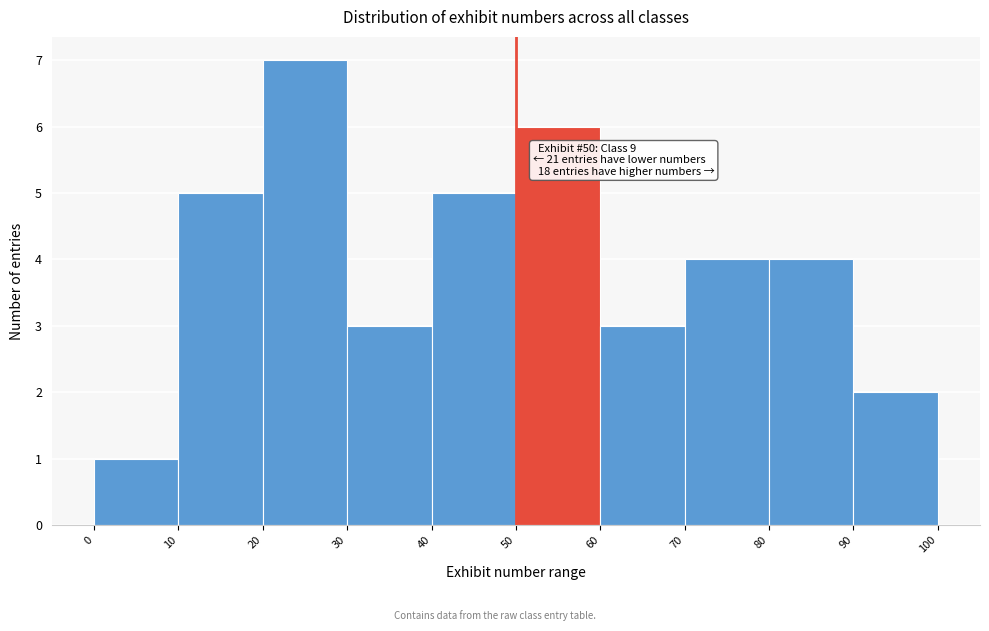

Which range on the x-axis has the tallest bar?

20 to 30